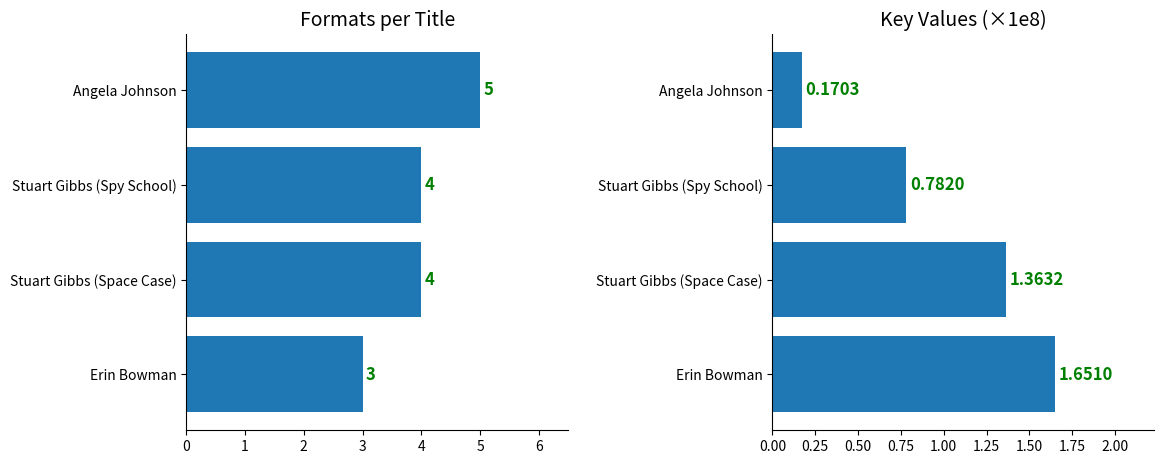

At how many categories does at least one series exceed 4?

1